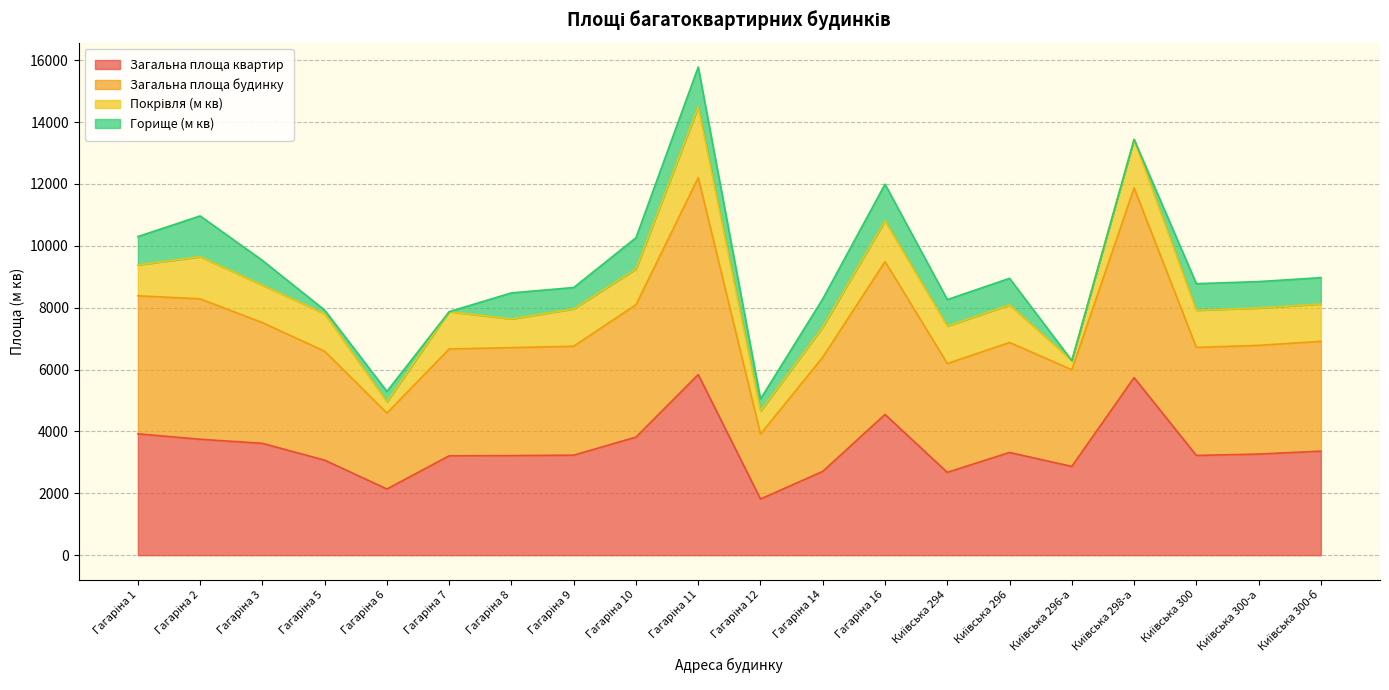

What is the maximum value for Загальна площа квартир?

5837.2